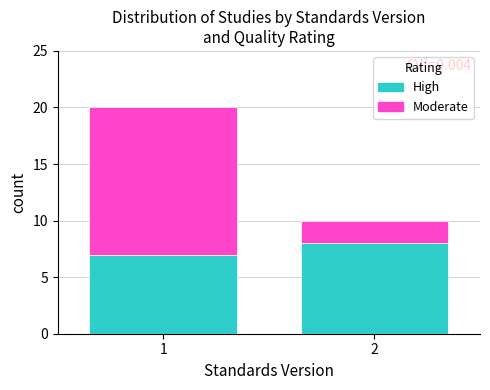

Reading left to right, list the values for the High series.

1=7	2=8